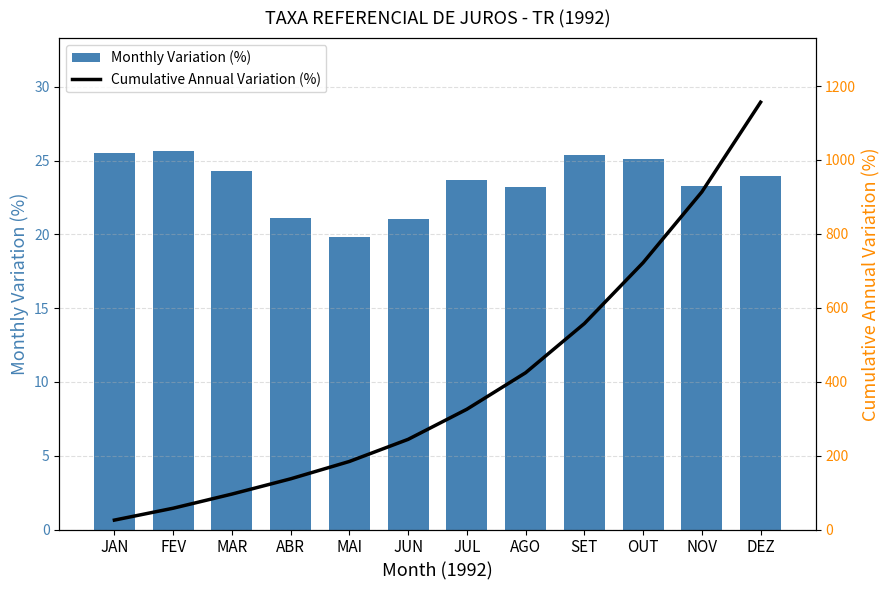

The Monthly Variation (%) series shows 33.5 at SET. True or false?

False